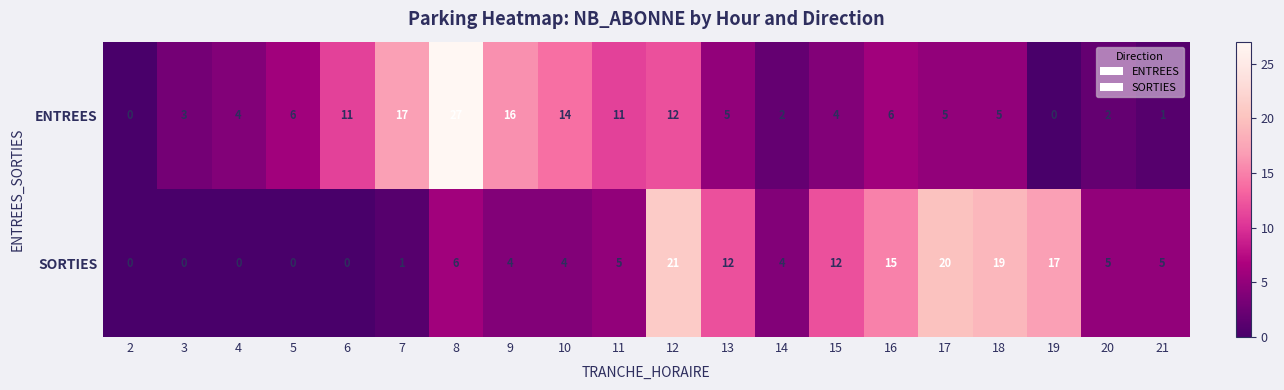

What is the difference between the second highest and second lowest values in the ENTREES series?

17